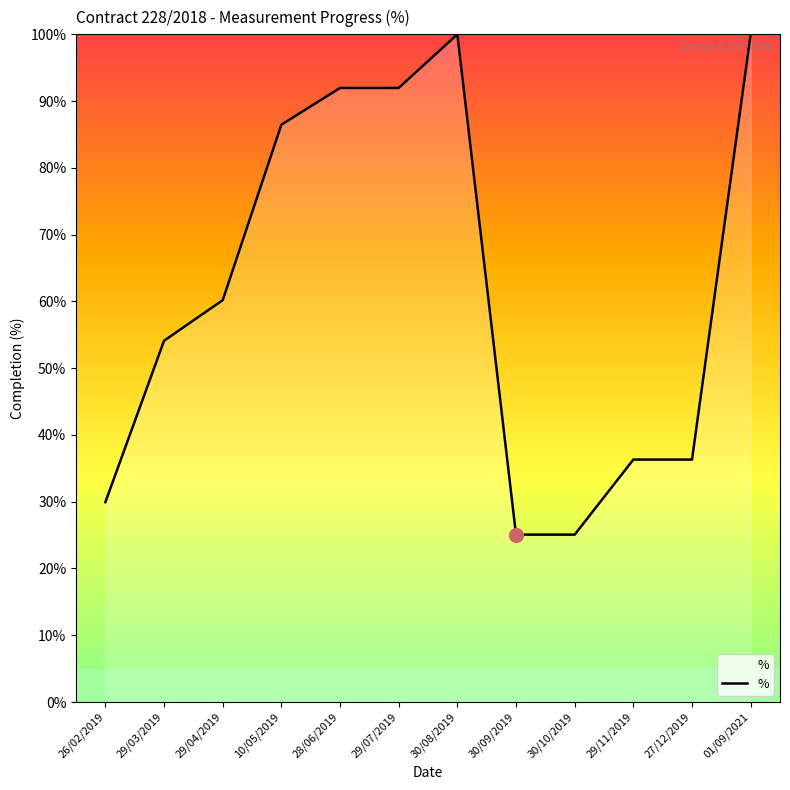

Is this an area chart (filled region under the line)?

No